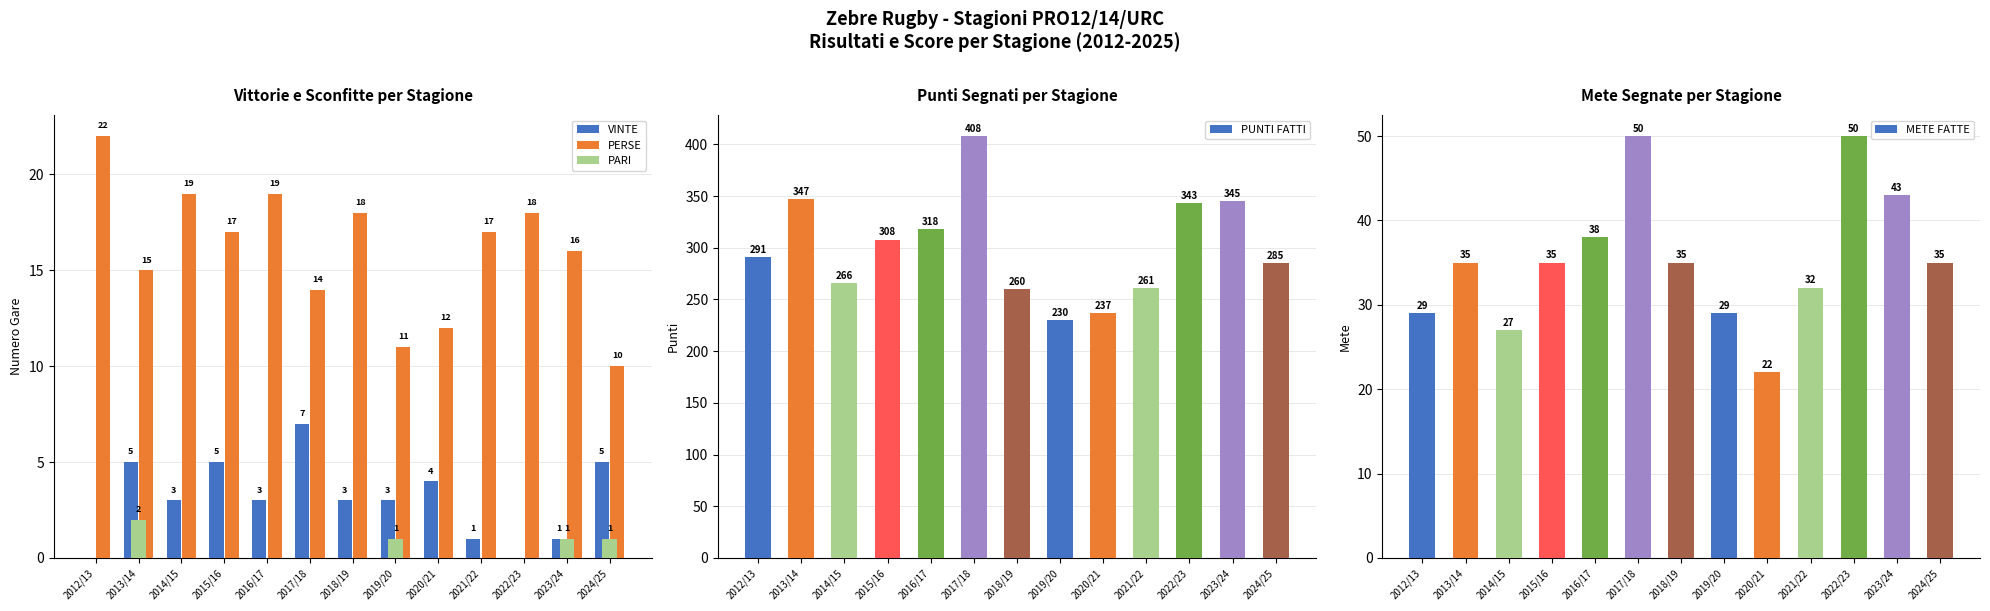

Reading left to right, list all the values displayed in this chart.

VINTE: 0	5	3	5	3	7	3	3	4	1	0	1	5
PERSE: 22	15	19	17	19	14	18	11	12	17	18	16	10
PARI: 0	2	0	0	0	0	0	1	0	0	0	1	1
PUNTI FATTI: 291	347	266	308	318	408	260	230	237	261	343	345	285
METE FATTE: 29	35	27	35	38	50	35	29	22	32	50	43	35